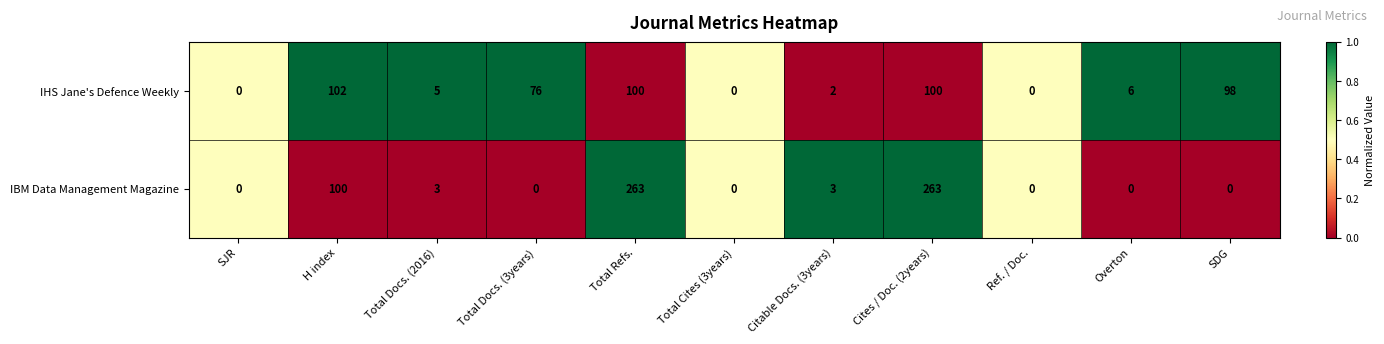

Is the value of IBM Data Management Magazine at Overton greater than the value of IHS Jane's Defence Weekly at Overton?

No